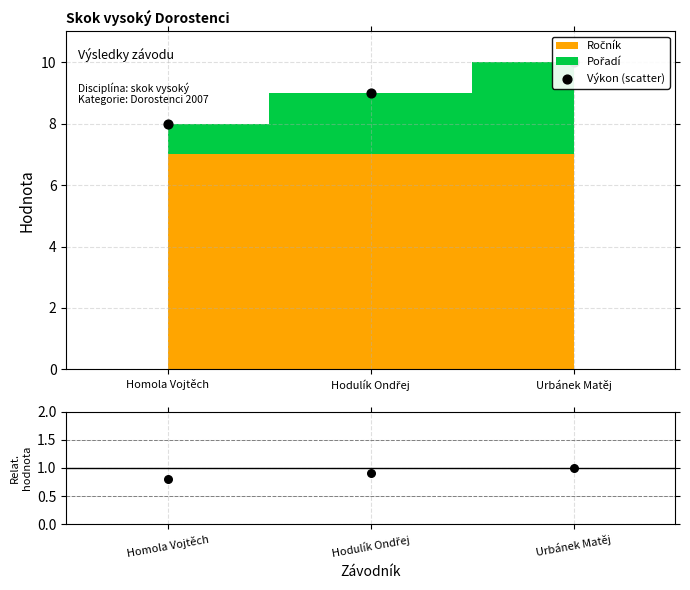

Which series contains the highest Y value?

Výkon (scatter)